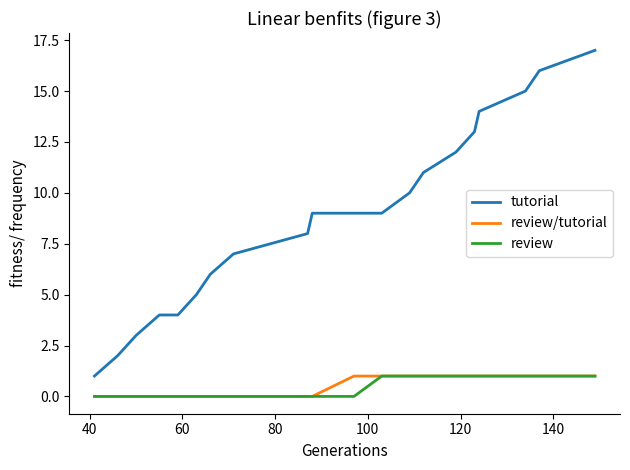

Which series has the largest range (max minus min)?

tutorial